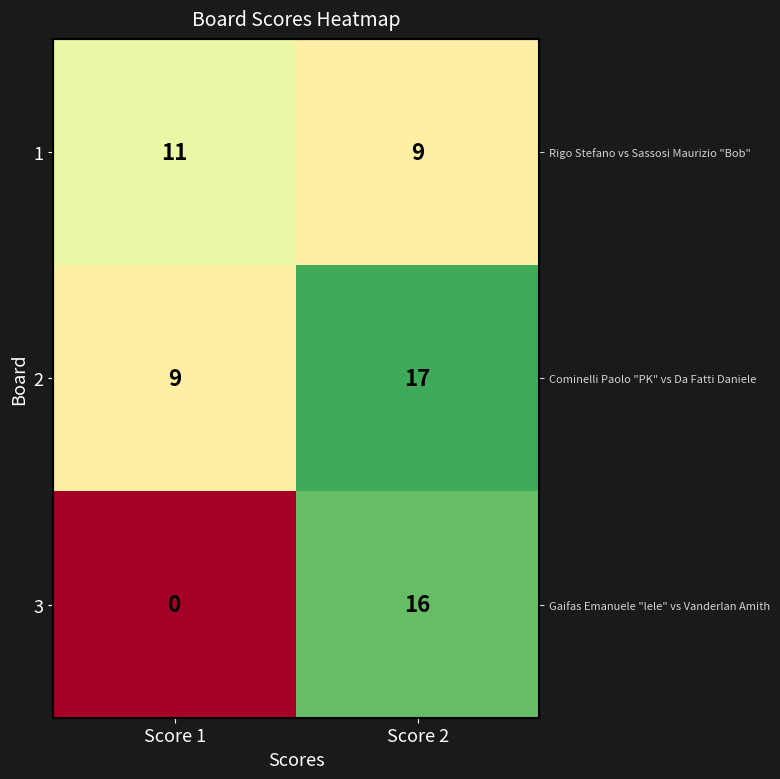

What is the approximate value of 2 at Score 2?

17